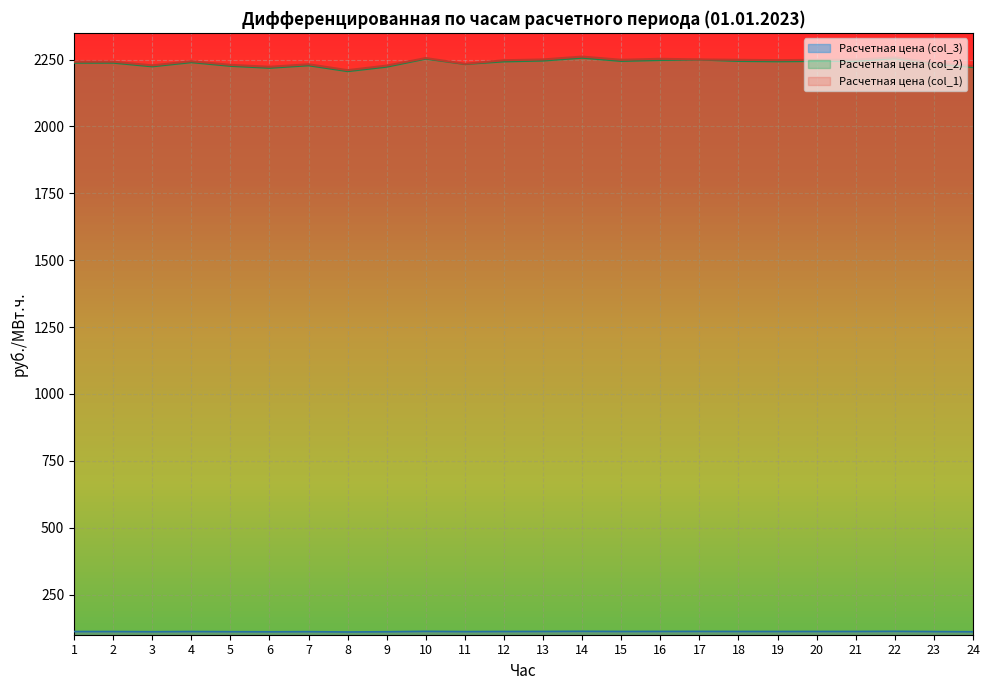

At which label is col_2 closest to 111?

24